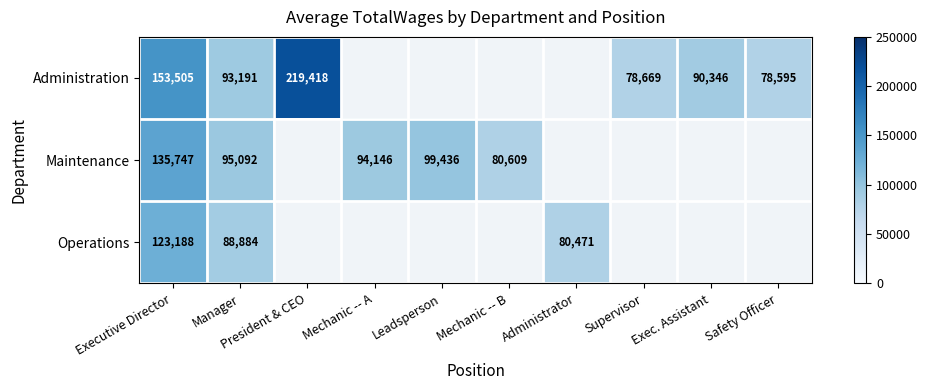

The value of Operations at Administrator is 80471. True or false?

True